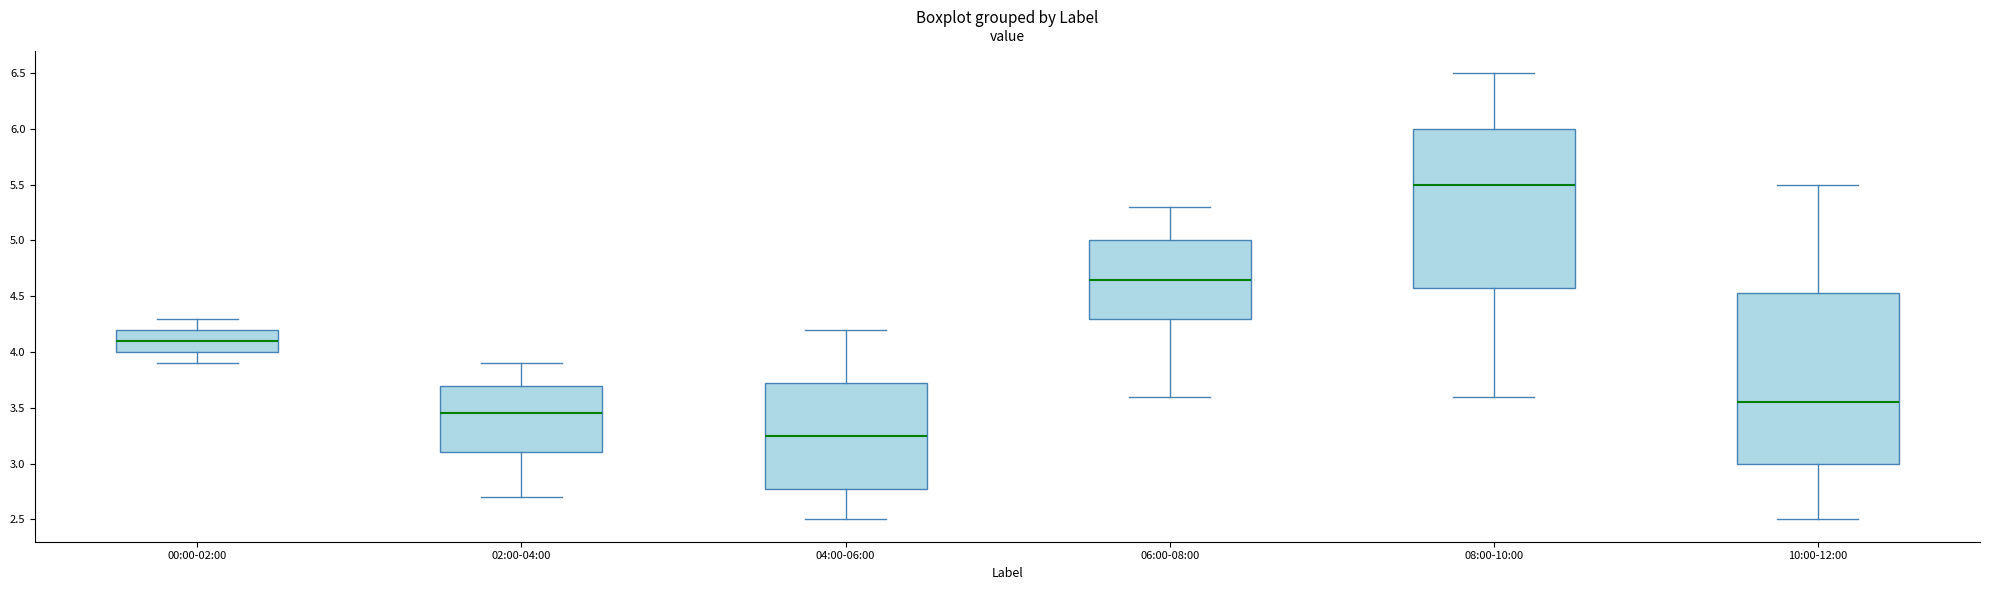

Where does the median line of the box for 08:00-10:00 sit on the y-axis? The values are not printed on the chart, so give them approximately, as read against the axis.

5.50